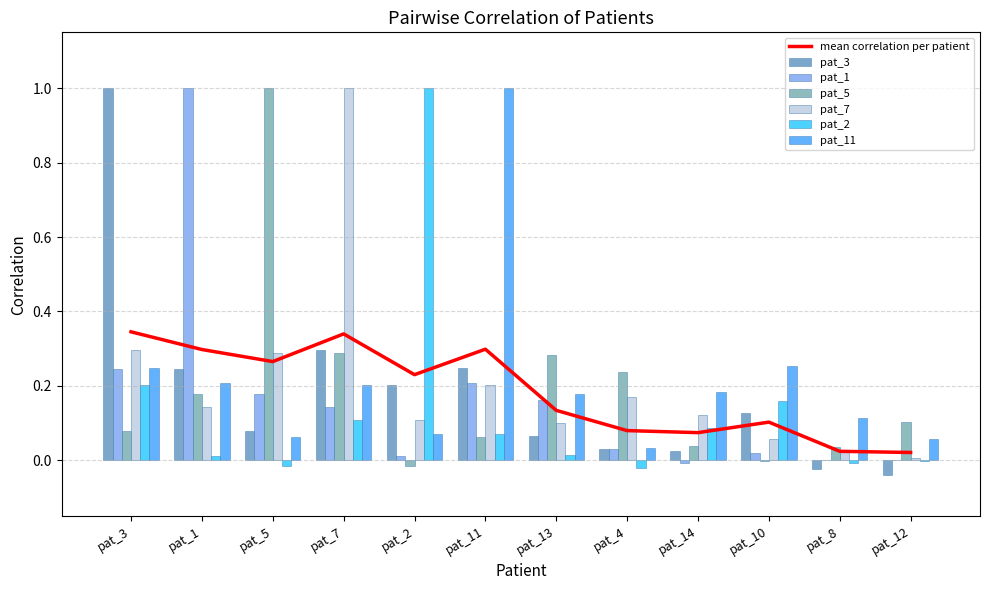

What is the maximum value for pat_7?

1.0